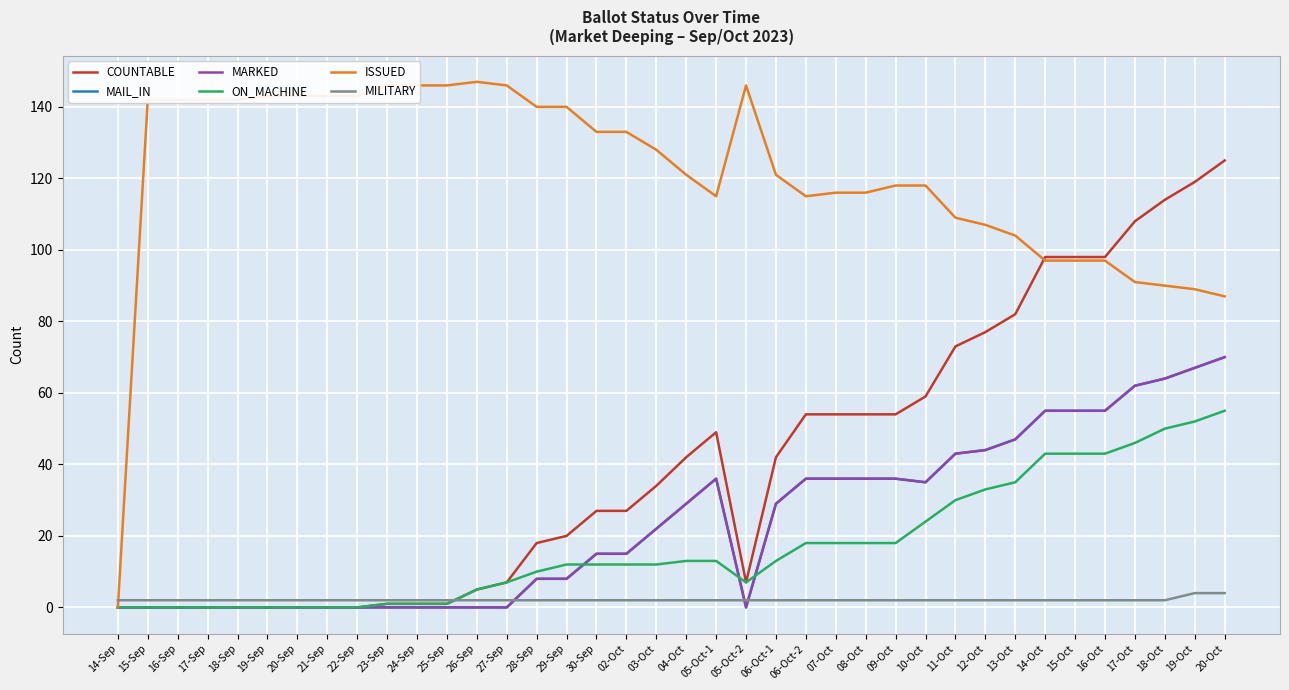

Rank the series at 19-Sep from highest to lowest value.

ISSUED, MILITARY, COUNTABLE, MAIL_IN, MARKED, ON_MACHINE